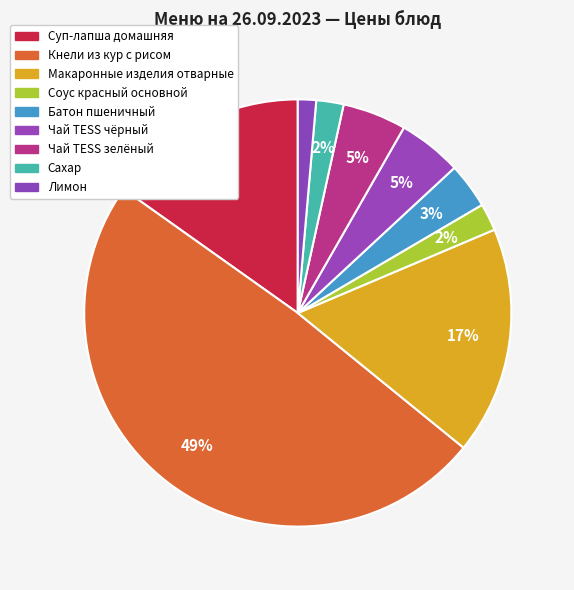

To the nearest percent, what is the difference between the largest and smallest slice percentages?

48%